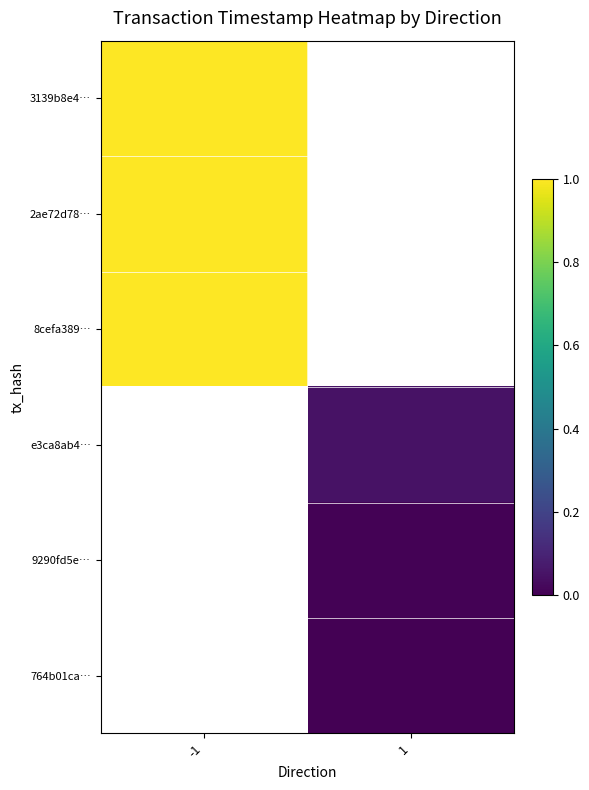

At -1, list the series in order from largest to smallest.

3139b8e4…, 2ae72d78…, 8cefa389…, e3ca8ab4…, 9290fd5e…, 764b01ca…